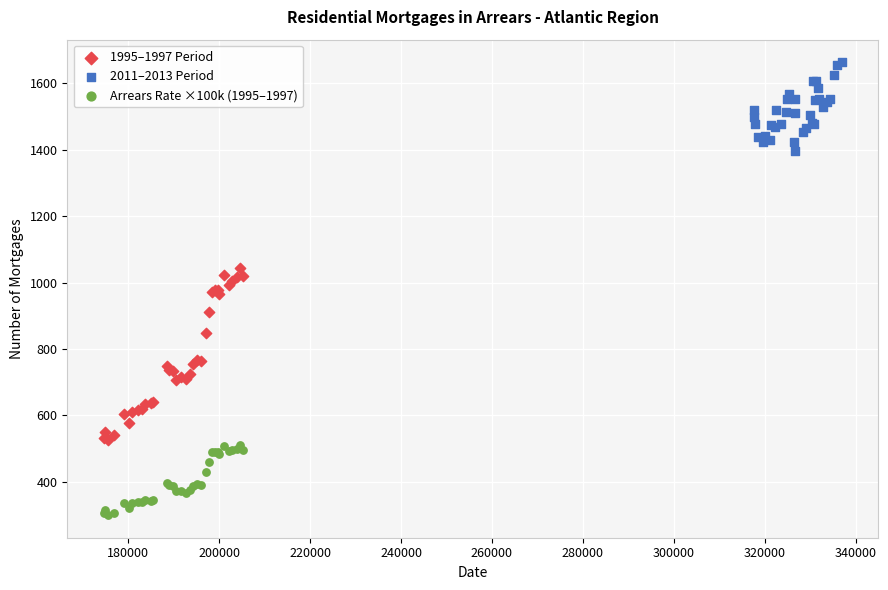

Which series contains the lowest Y value?

Arrears Rate ×100k (1995–1997)